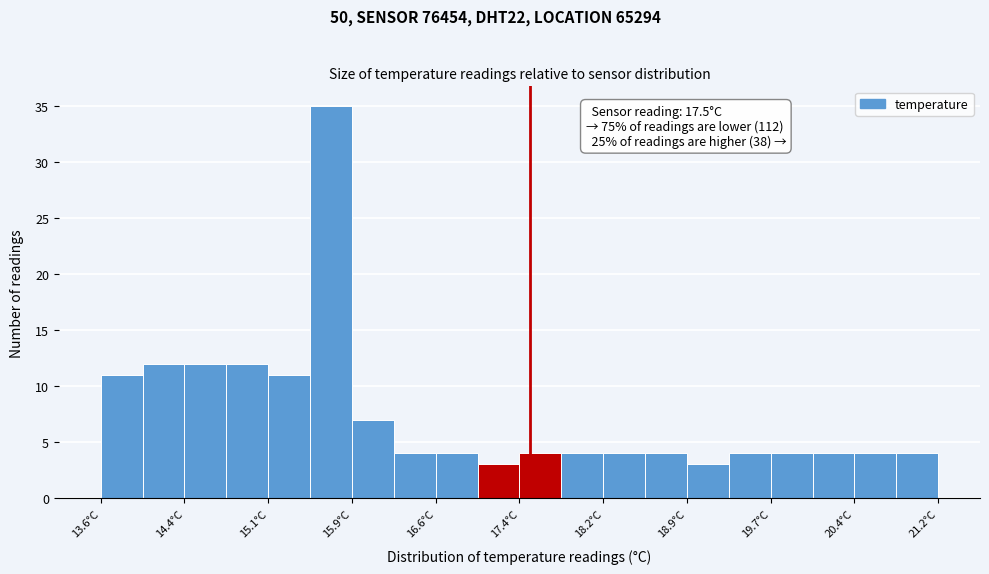

Read against the x-axis, roughly where is the centre of the tallest bar?

15.7